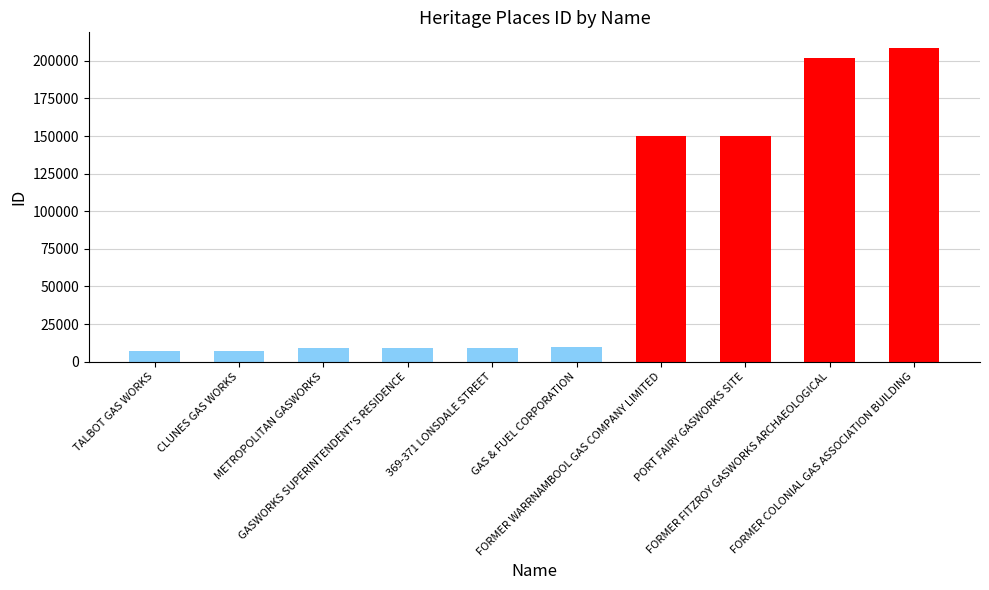

What is the value of the 5th bar from the left?

9192